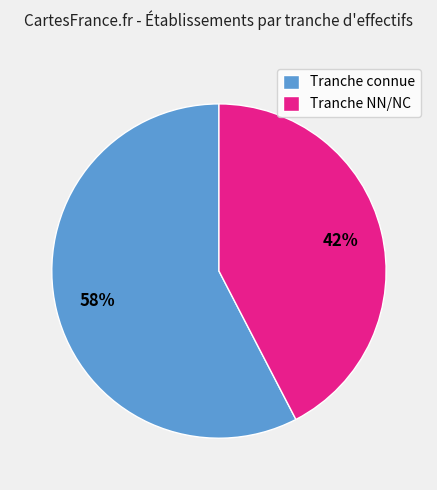

Between Tranche NN/NC and Tranche connue, which is larger?

Tranche connue